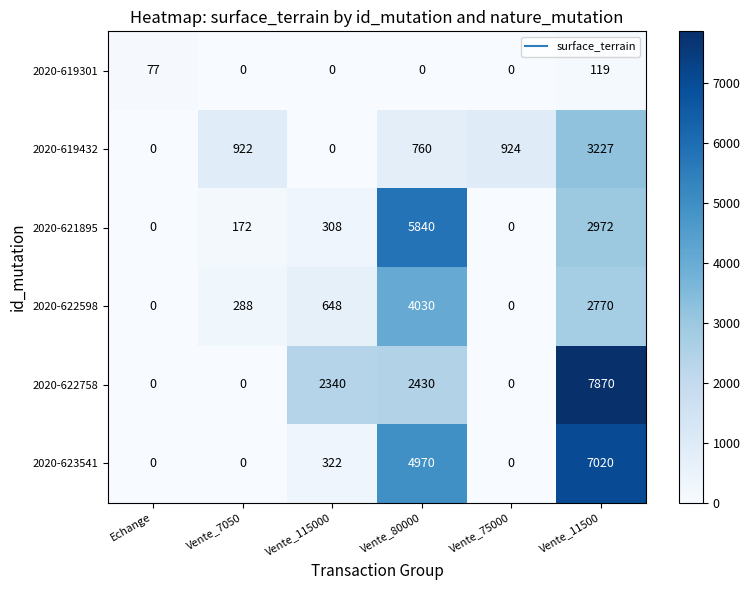

The 2020-622758 series shows 2340 at Vente_115000. True or false?

True